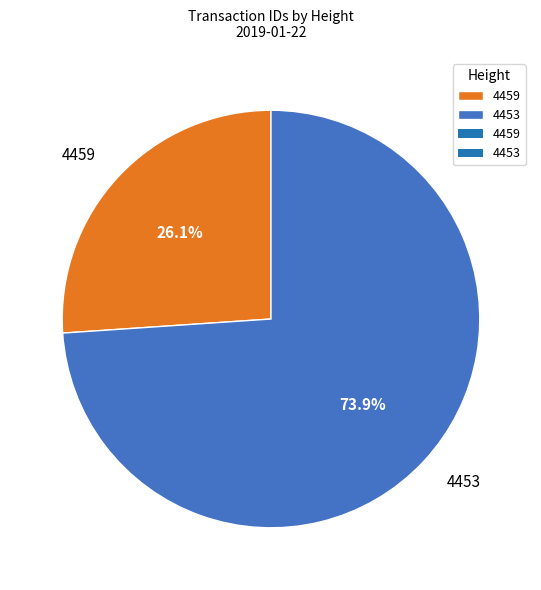

Is it true that 4453 is 74% of the pie?

True